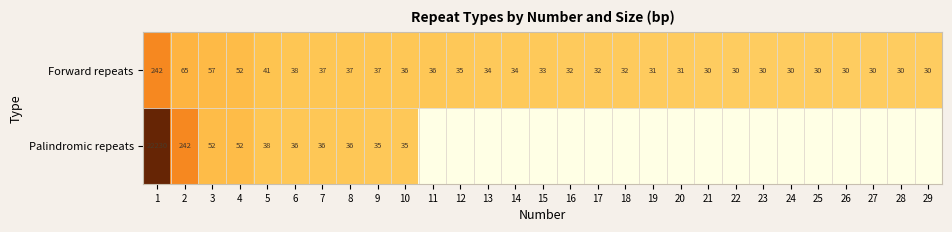

Which label corresponds to the largest value in the chart?

1